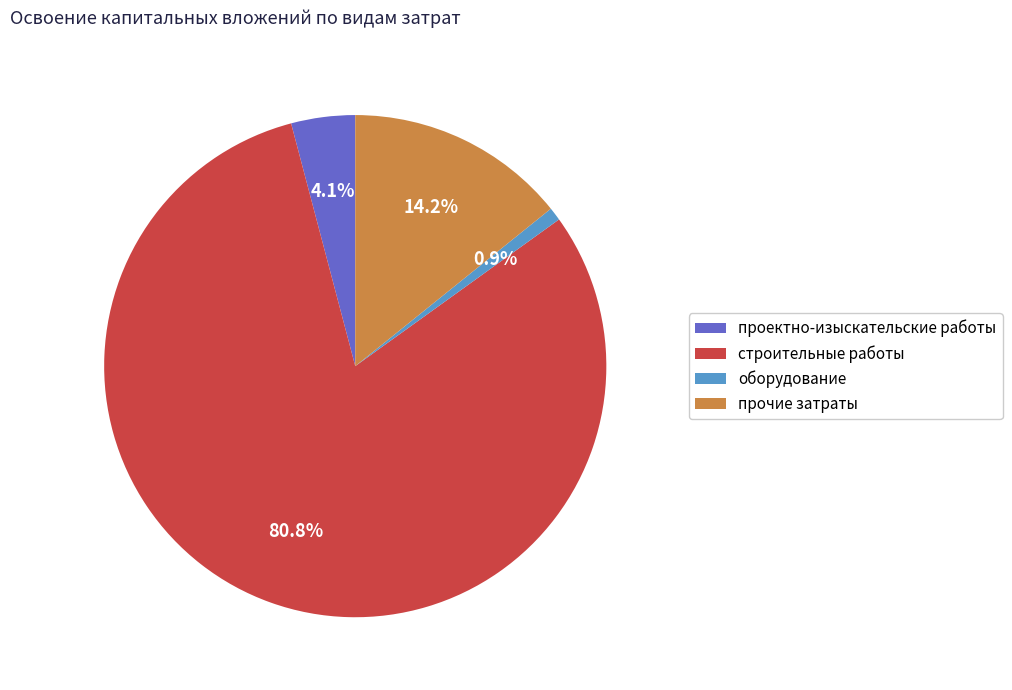

Combined, do проектно-изыскательские работы and прочие затраты account for over 50%?

No